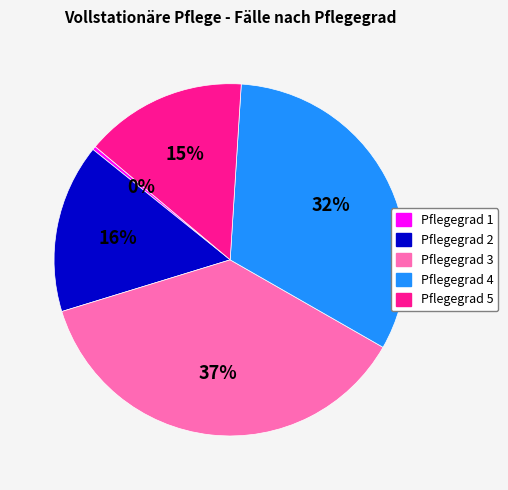

Which category has the biggest portion of the pie?

Pflegegrad 3